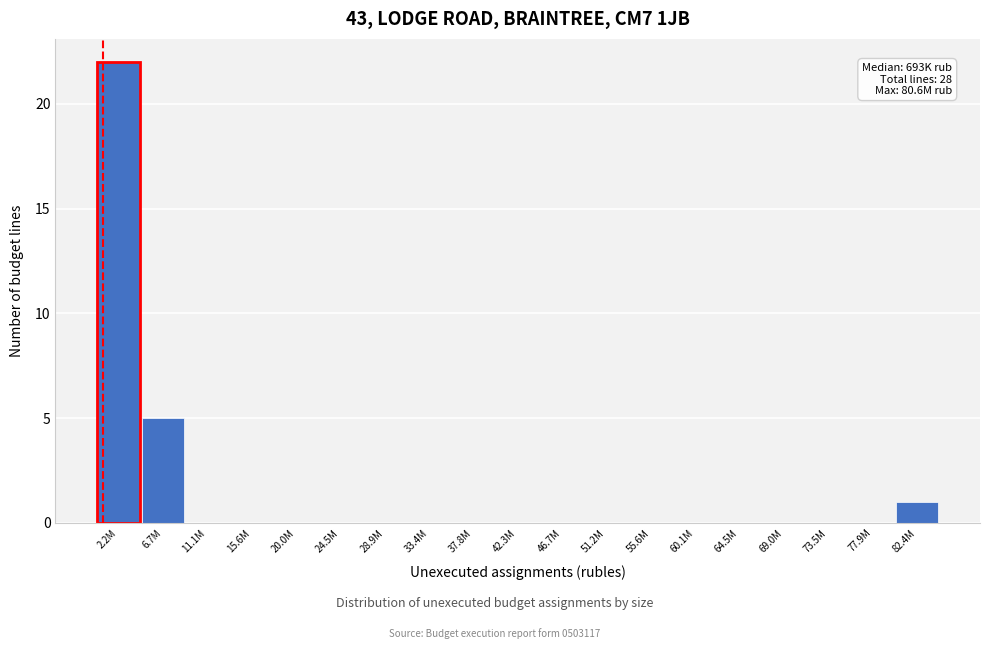

Reading left to right, what are all the values shown in this chart?

2.2M=22	6.7M=5	11.1M=0	15.6M=0	20.0M=0	24.5M=0	28.9M=0	33.4M=0	37.8M=0	42.3M=0	46.7M=0	51.2M=0	55.6M=0	60.1M=0	64.5M=0	69.0M=0	73.5M=0	77.9M=0	82.4M=1